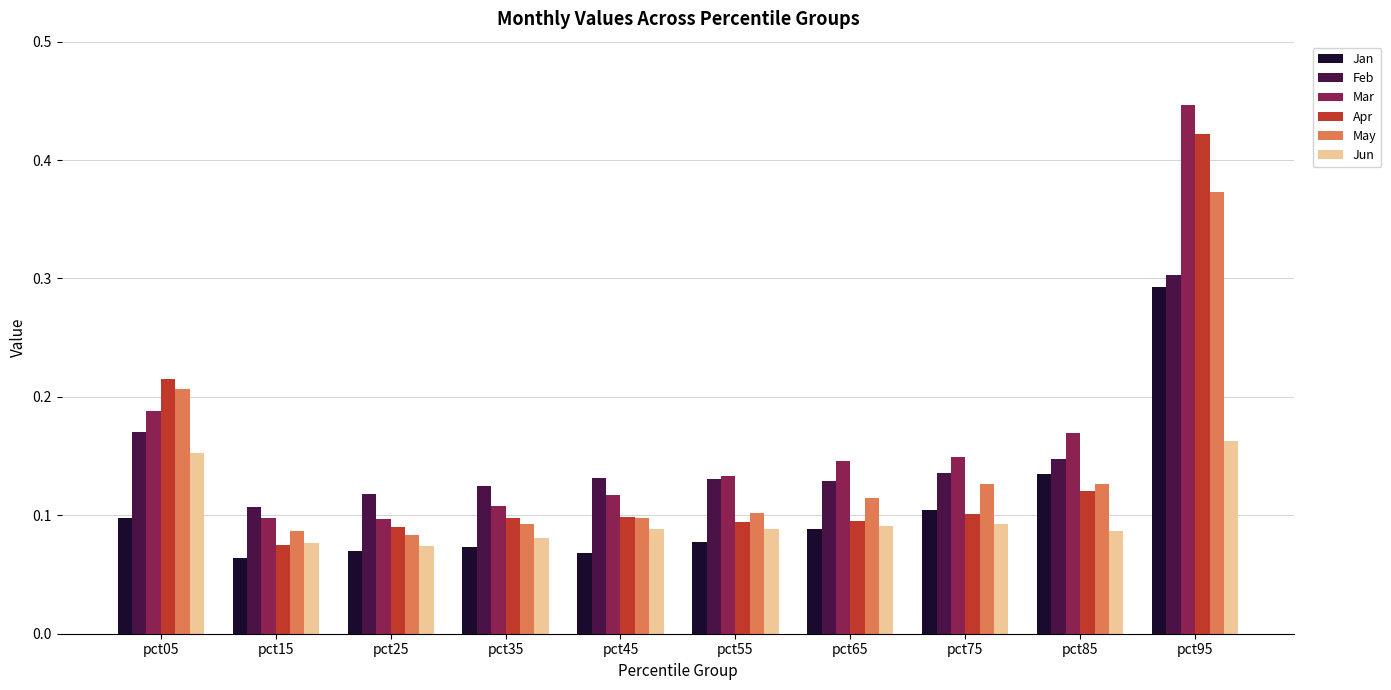

Which label corresponds to the largest value in the chart?

pct95